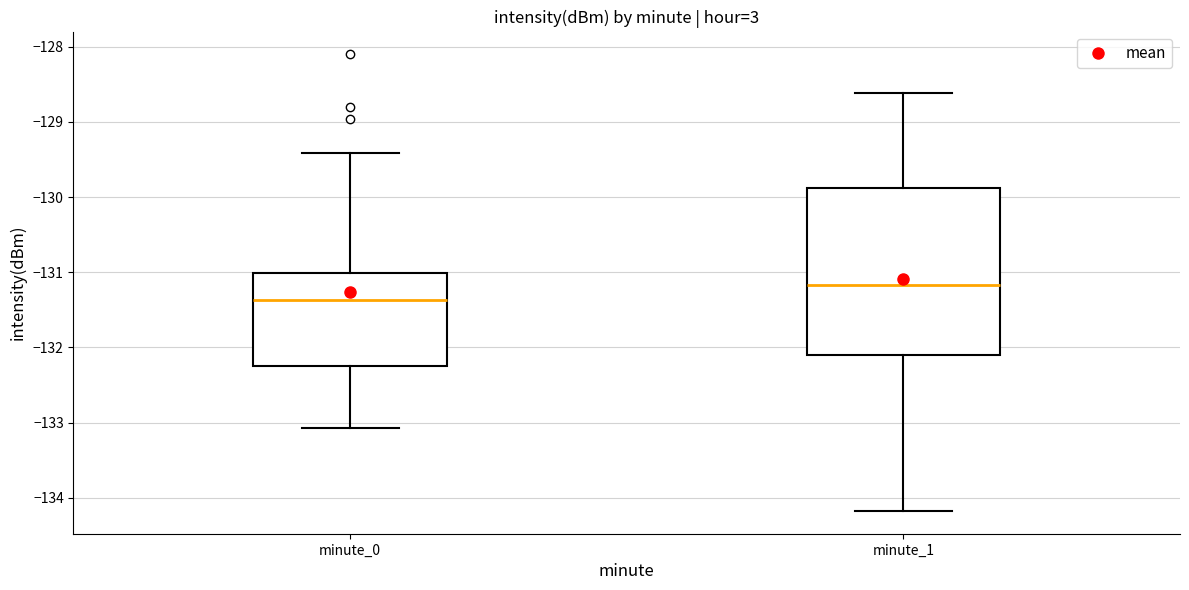

Which box has the lowest median line?

minute_0